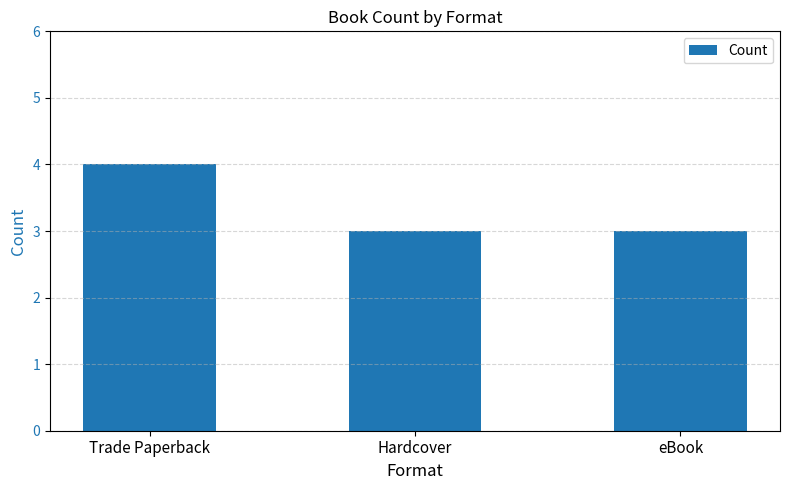

At which category does the chart reach its peak across all series?

Trade Paperback